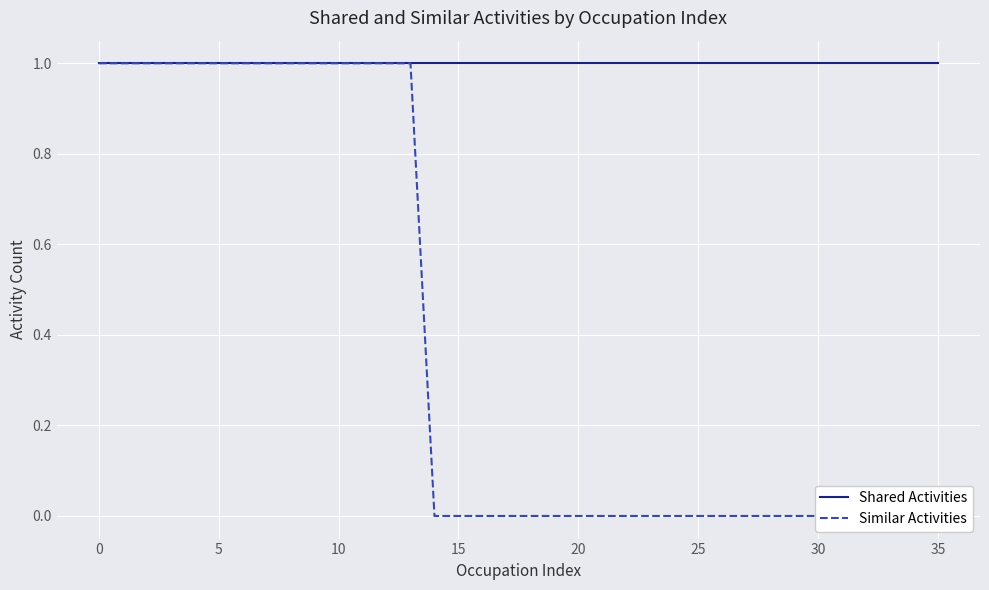

True or false: Similar Activities and Shared Activities intersect in this chart.

False